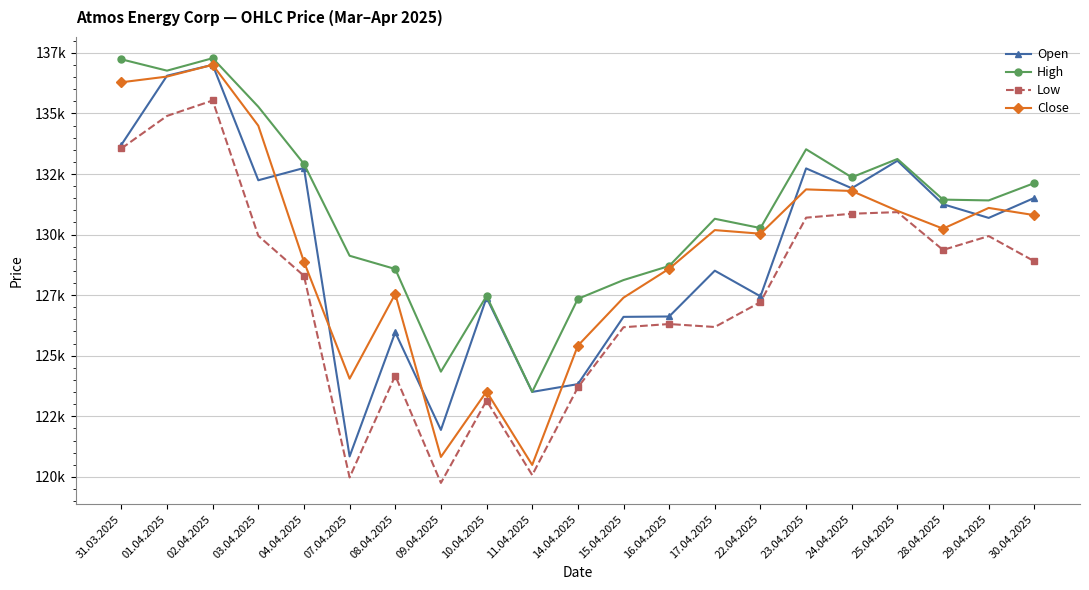

Does the chart have visible grid lines?

Yes